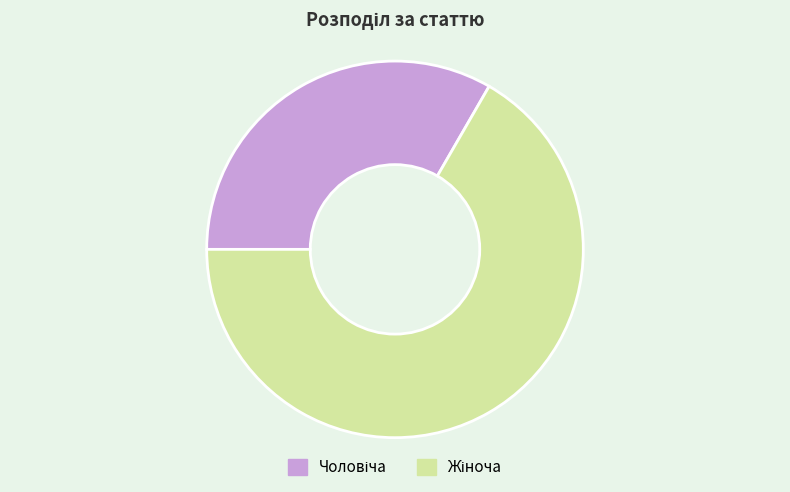

Is there a majority slice in this chart?

Yes